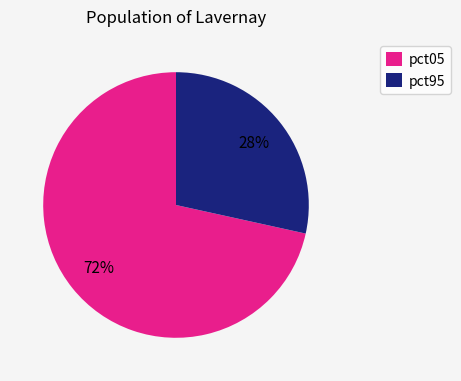

What is the smallest slice in the pie chart?

pct95